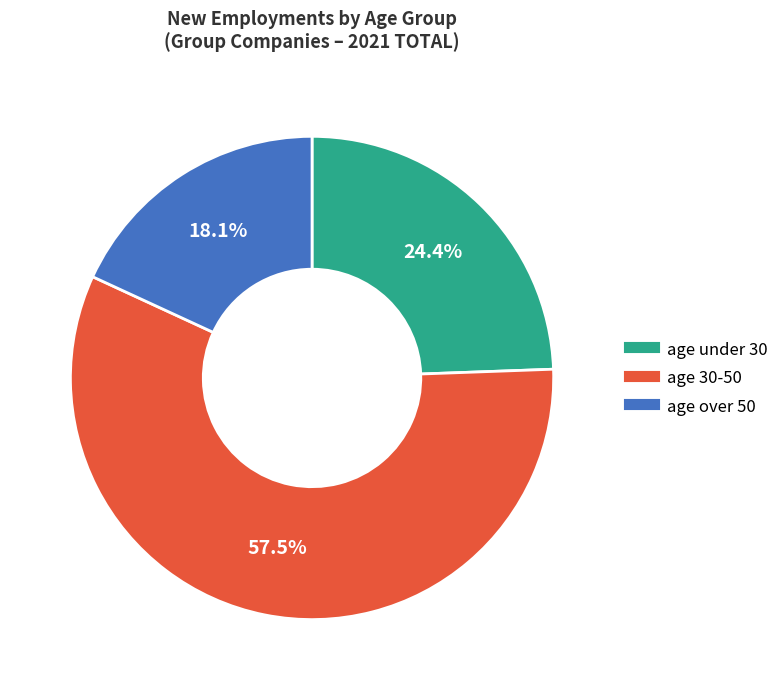

Does any single category account for the majority?

Yes